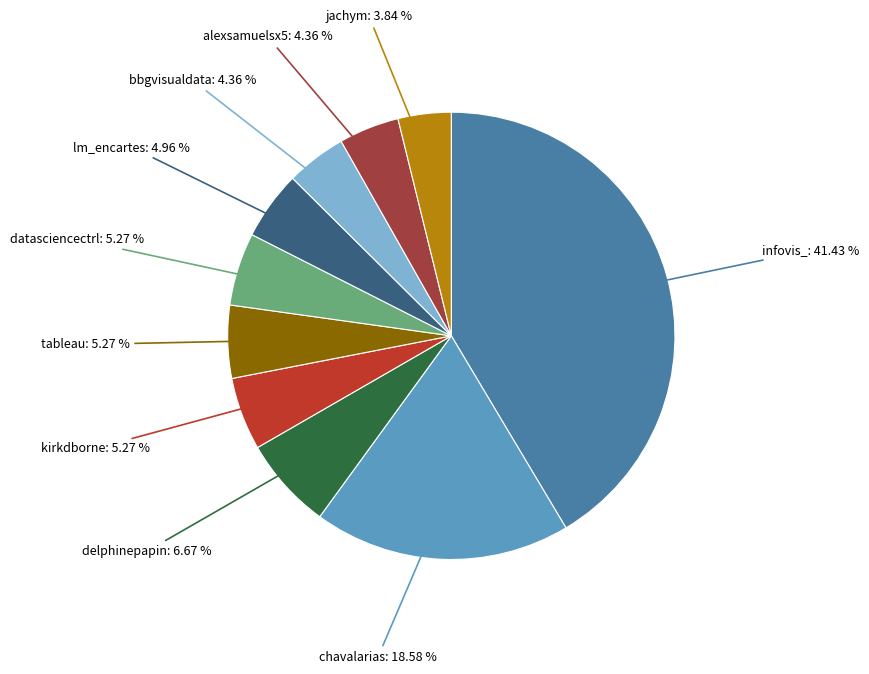

To the nearest percent, what is the difference between the largest and smallest slice percentages?

38%